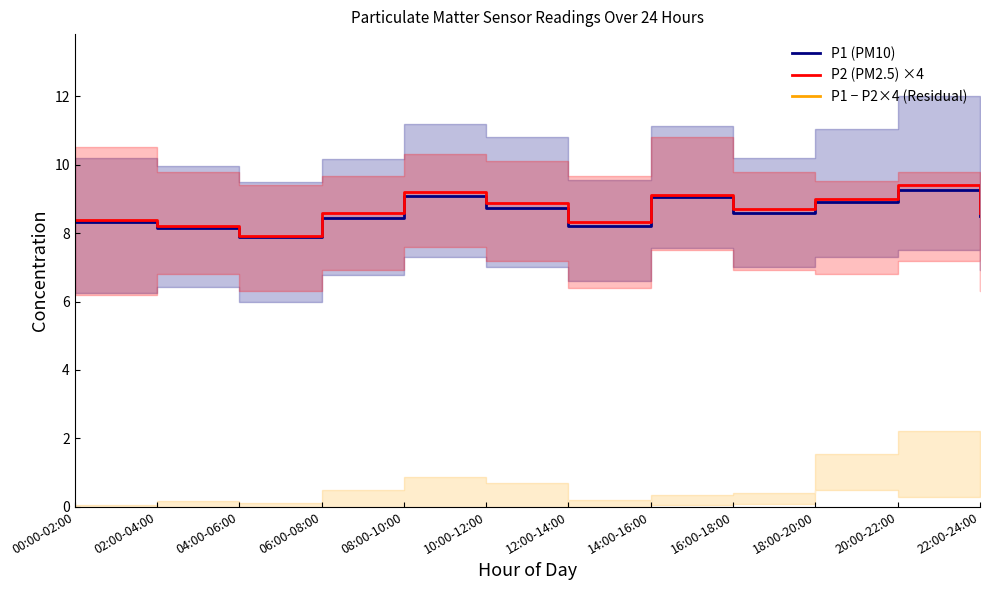

How many interior local peaks does the P1 (PM10) series have?

3